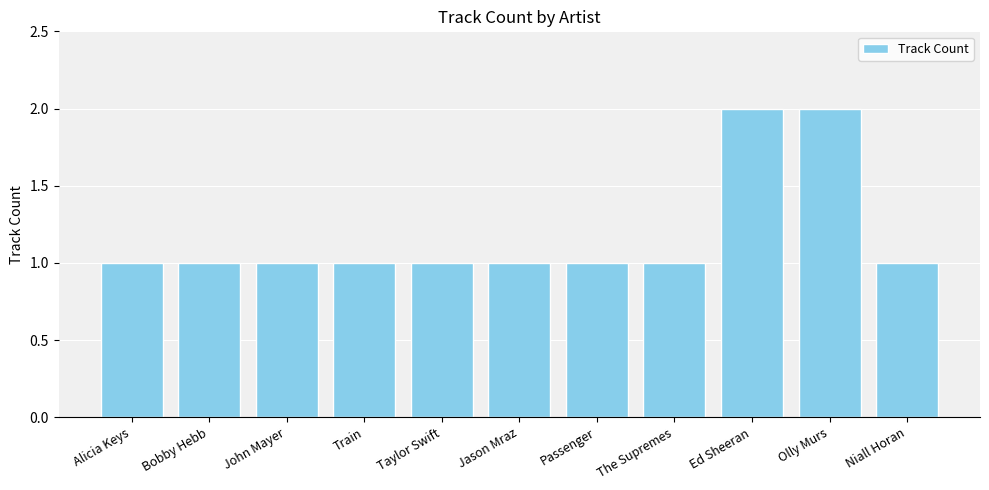

What is the change in value from The Supremes to Ed Sheeran?

+1